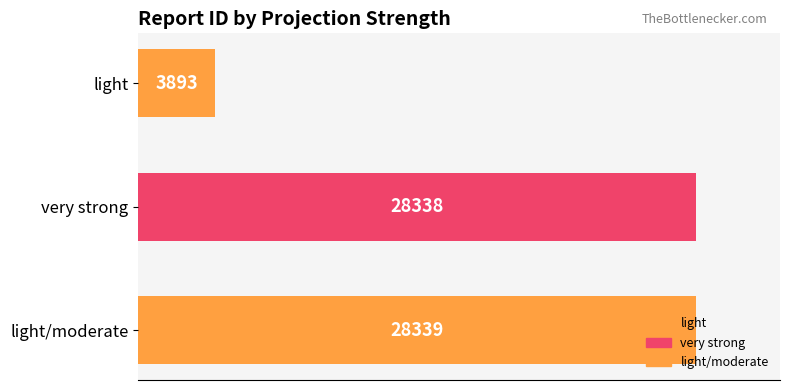

What is the change in value from light to light/moderate?

+24446